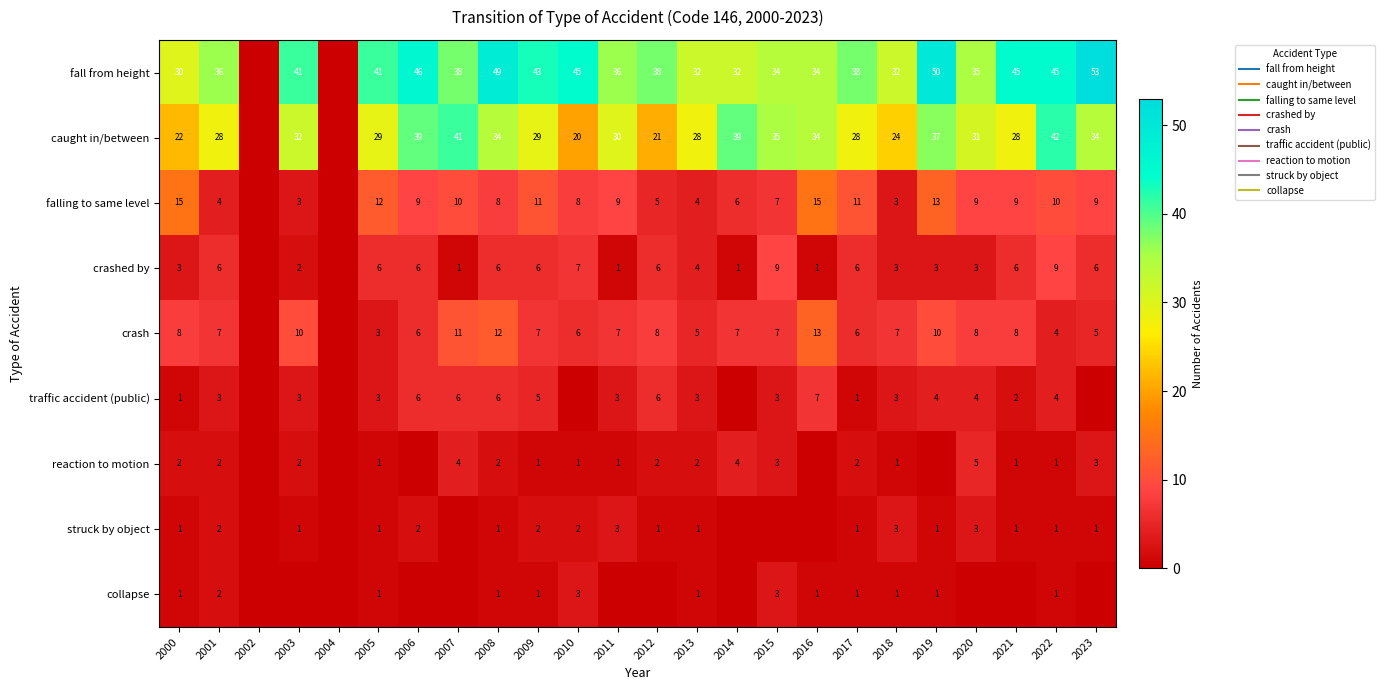

The value of crash at 2010 is 10. True or false?

False